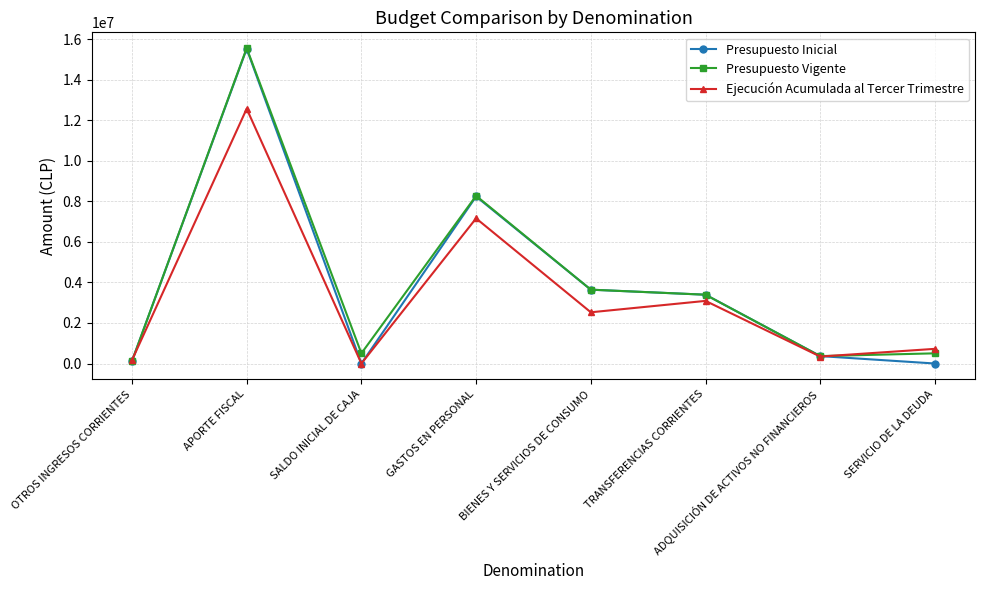

At how many categories does at least one series exceed 9300133?

1